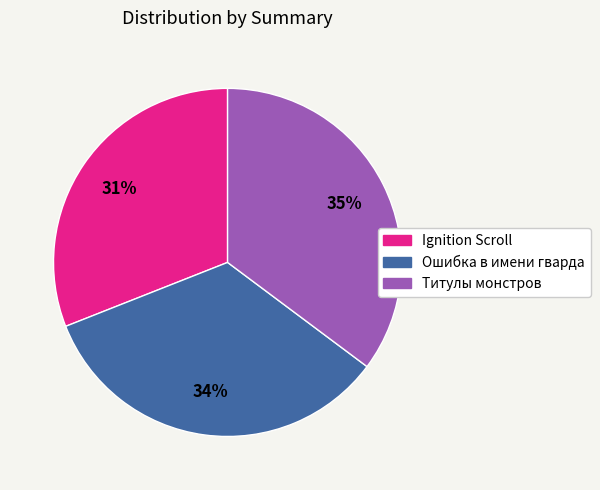

What is the ratio of the value at Титулы монстров to the value at Ошибка в имени гварда?

1.0